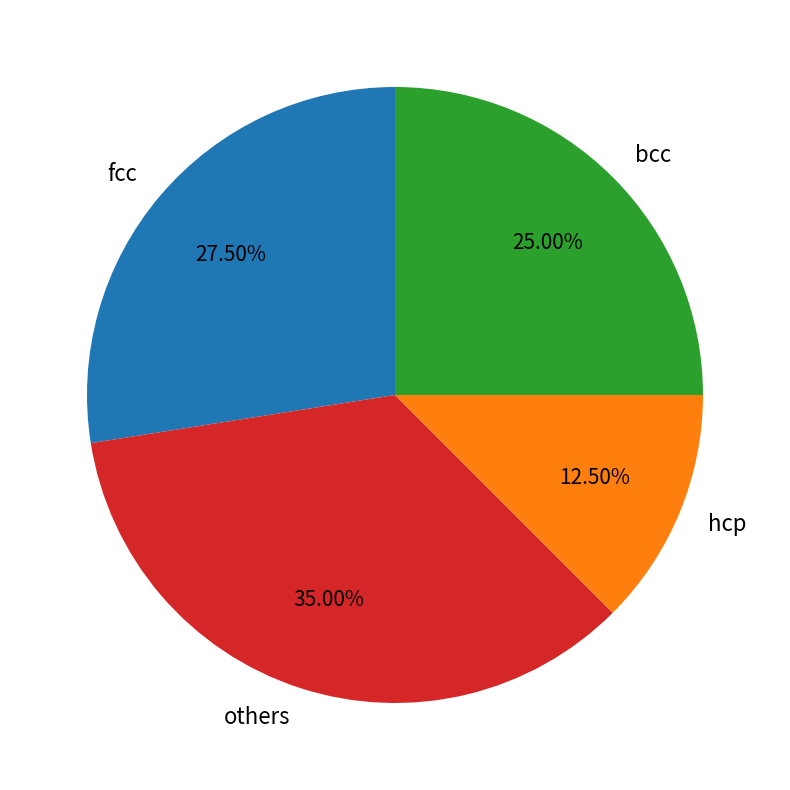

Rank the categories by value from highest to lowest.

others, fcc, bcc, hcp